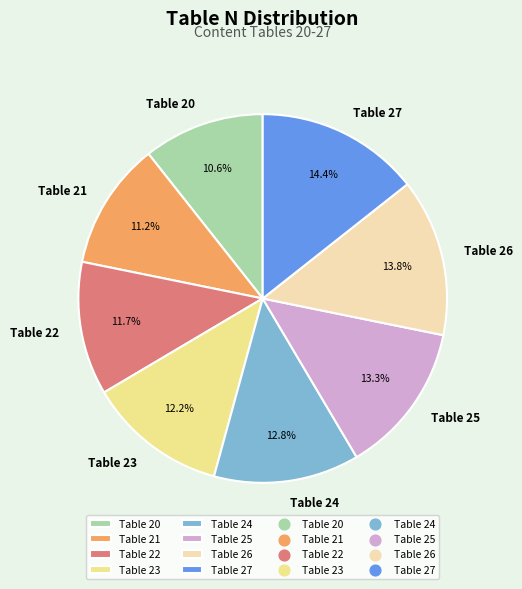

How many segments does this pie chart have?

8